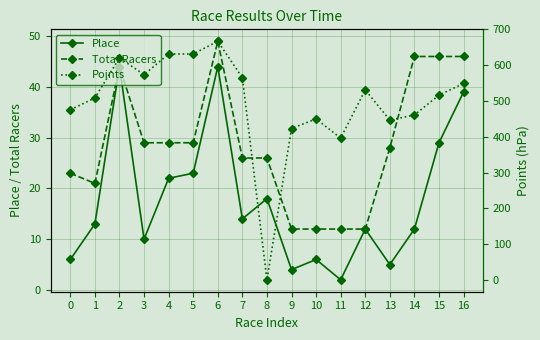

At which category does Place reach its first local valley?

3